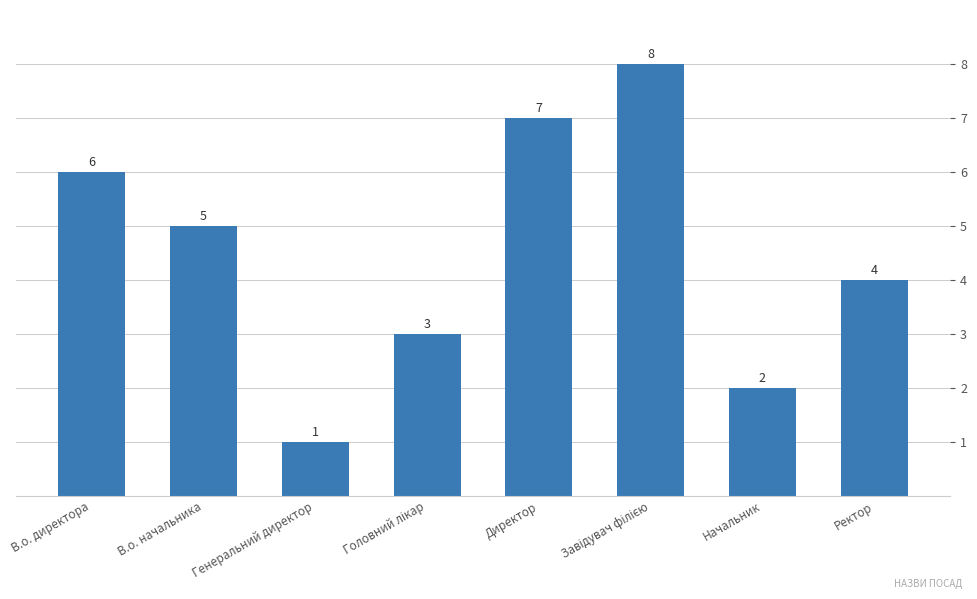

Reading left to right, what are all the values shown in this chart?

6	5	1	3	7	8	2	4